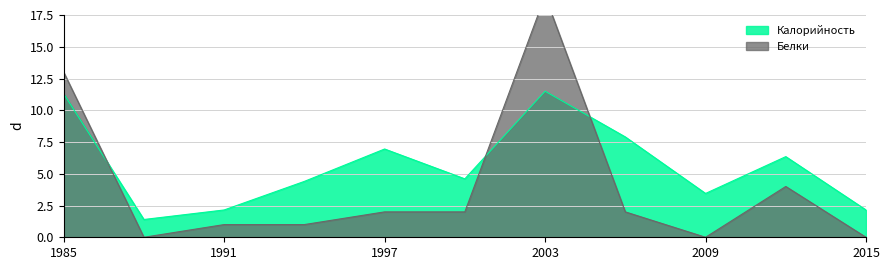

True or false: Белки has more than 1 points higher than both neighbors.

True